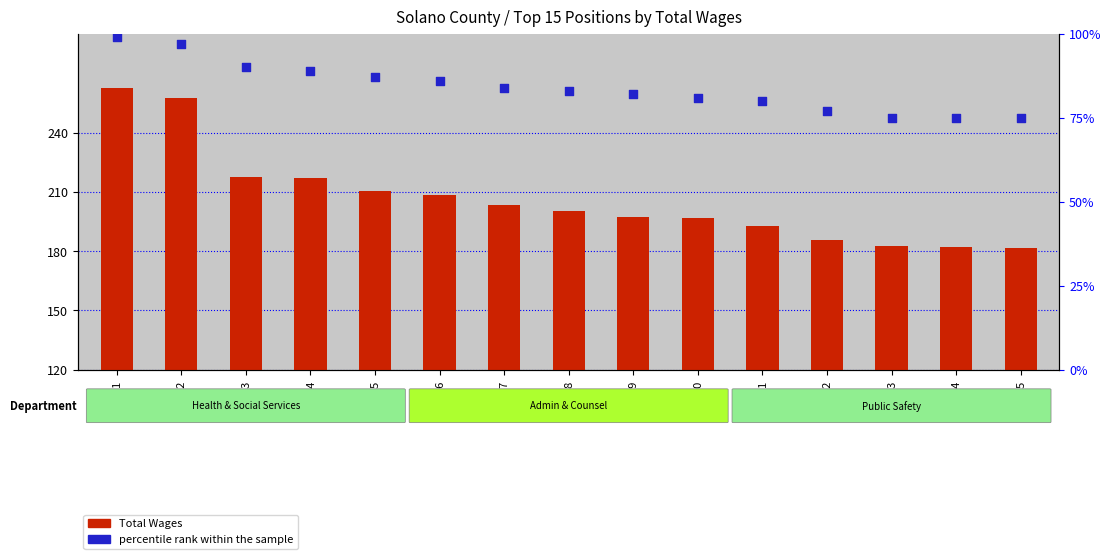

Is the value of Total Wages at Pos10 greater than the value of percentile rank within the sample at Pos01?

Yes